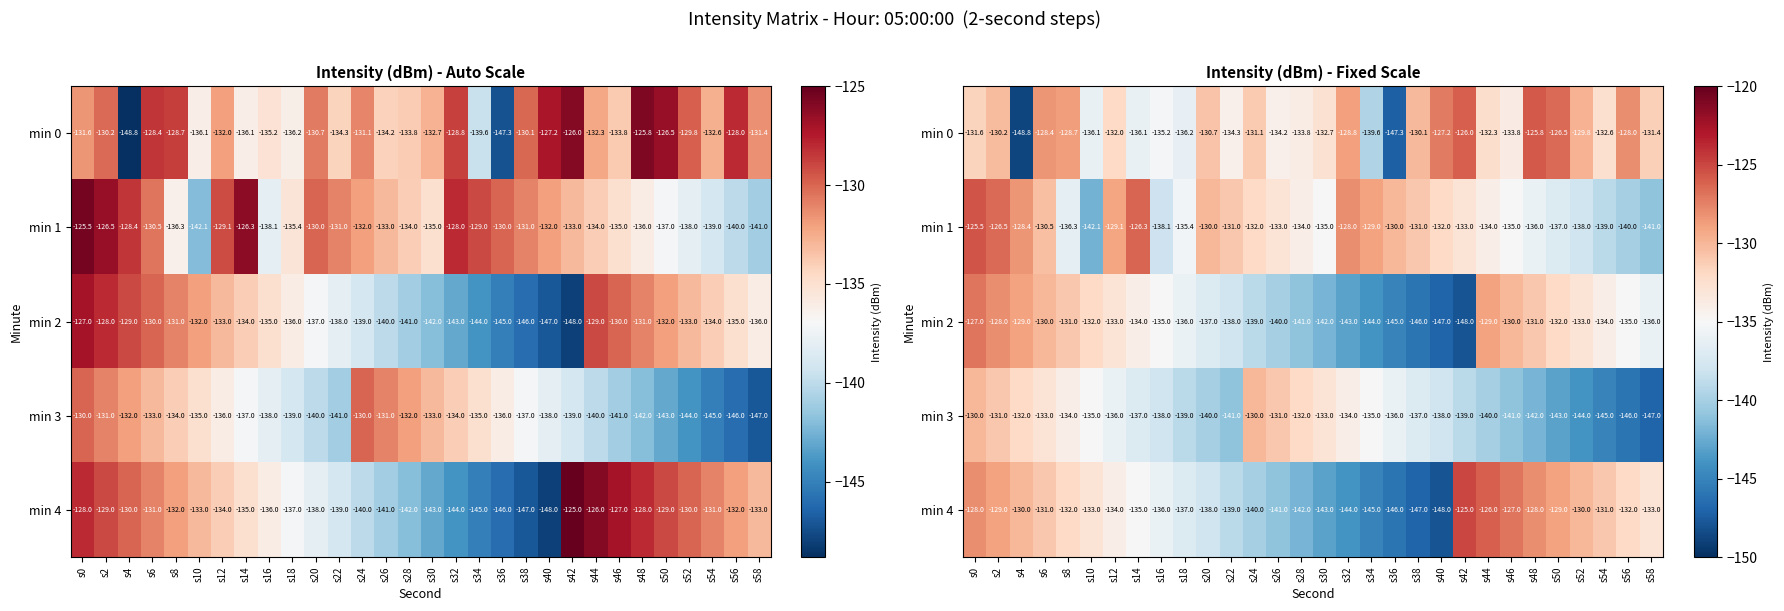

How many categories are shown in the chart?

30